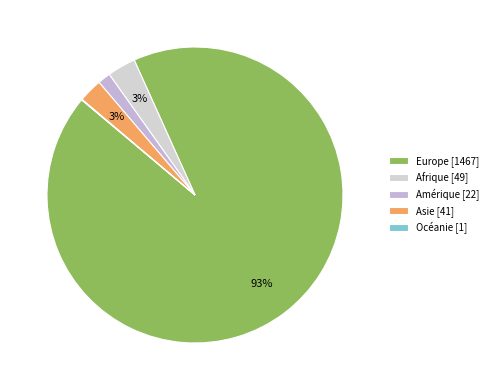

Count the number of slices in the pie.

5